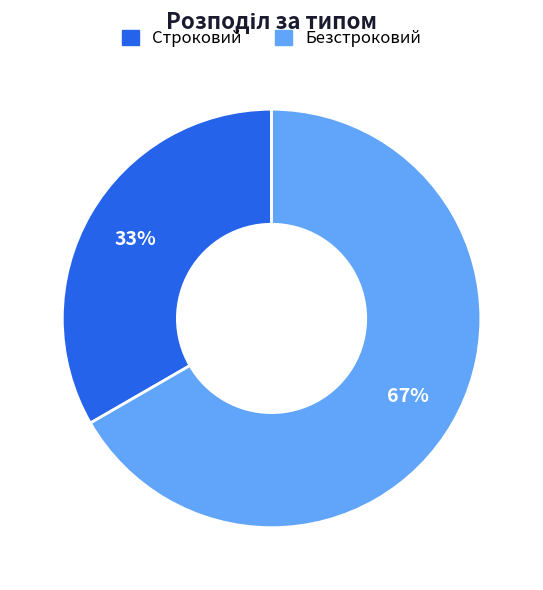

Does Строковий account for over 50% of the chart?

No